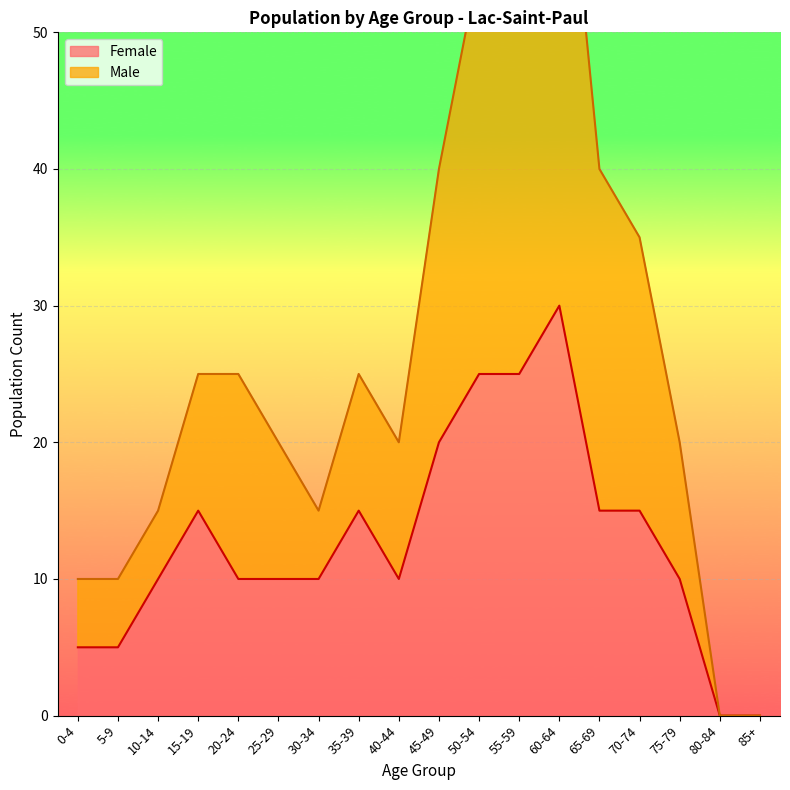

Which category has the highest value across all series?

60-64